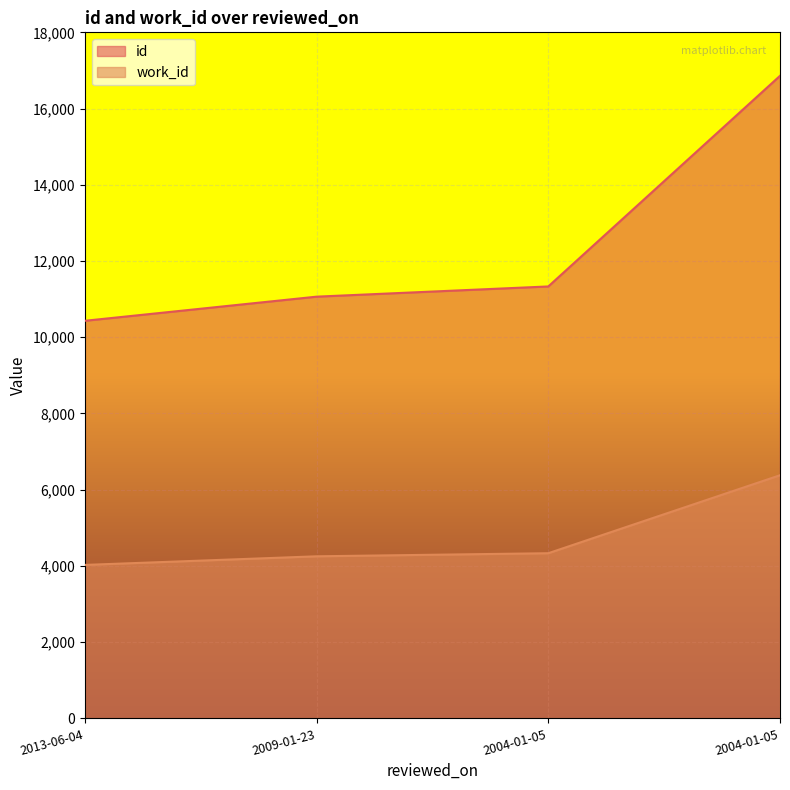

Rank the series at 2004-01-05 from highest to lowest value.

id, work_id